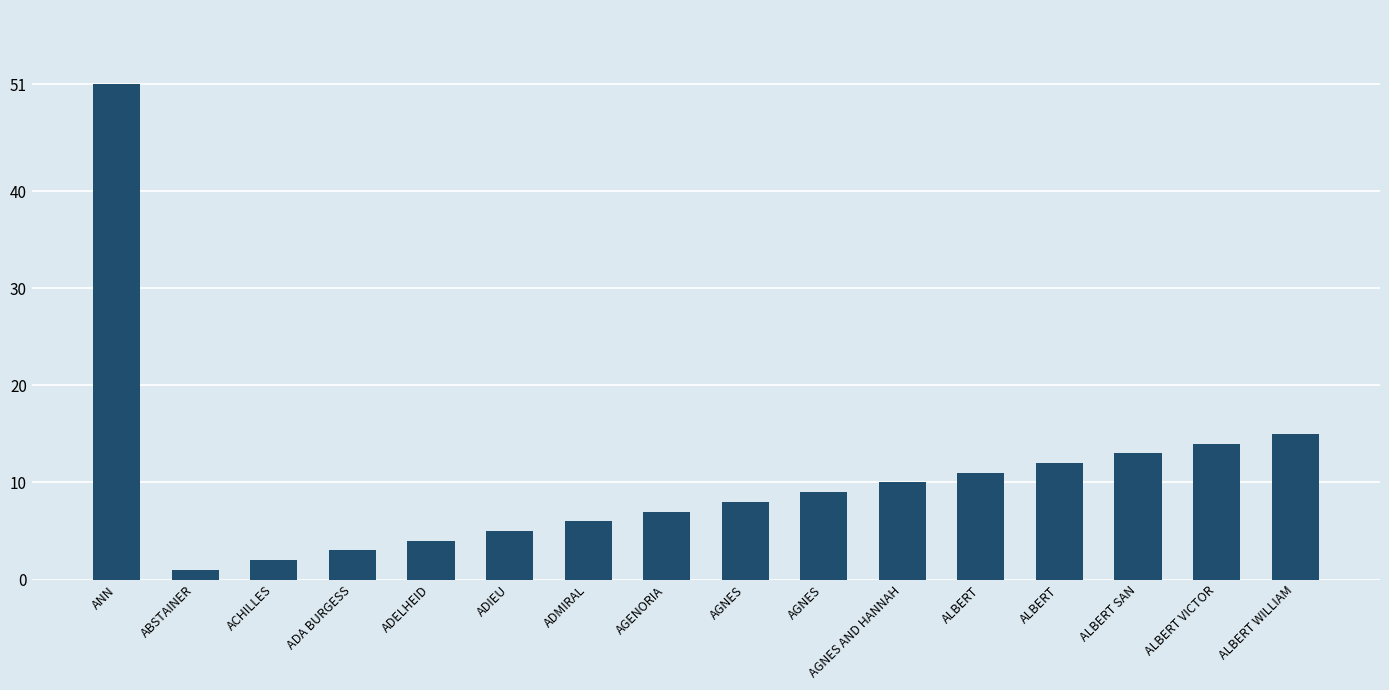

What is the value of the 9th bar from the left?

8